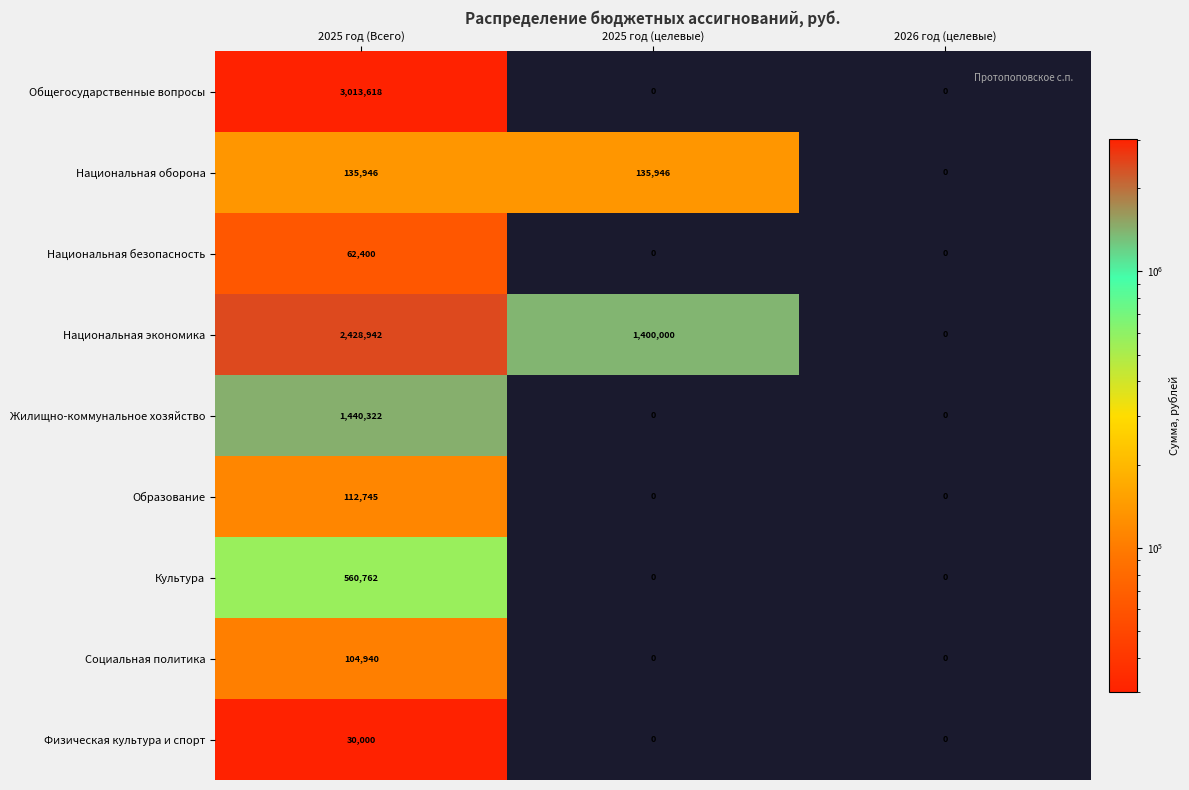

Reading left to right, extract all data points from this chart.

Общегосударственные вопросы: 3013618	0	0
Национальная оборона: 135946	135946	0
Национальная безопасность: 62400	0	0
Национальная экономика: 2428942	1400000	0
Жилищно-коммунальное хозяйство: 1440322	0	0
Образование: 112745	0	0
Культура: 560762	0	0
Социальная политика: 104940	0	0
Физическая культура и спорт: 30000	0	0